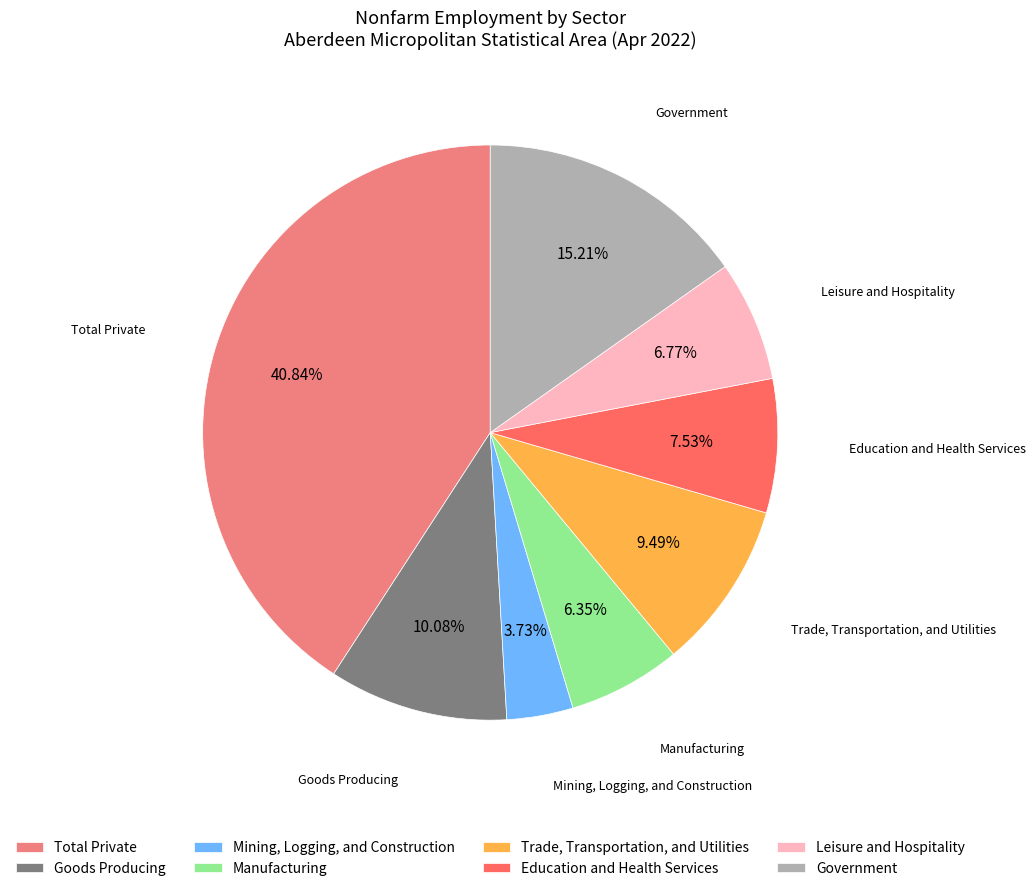

Which has a higher value, Trade, Transportation, and Utilities or Government?

Government